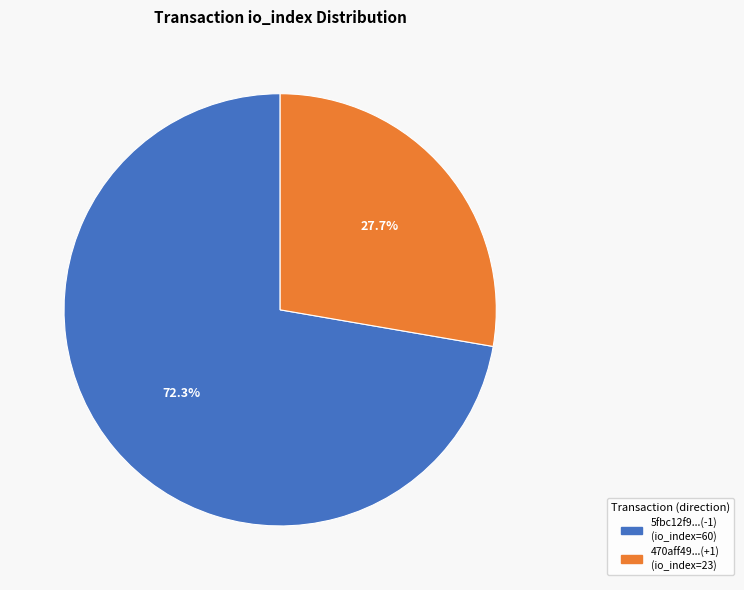

How many segments does this pie chart have?

2